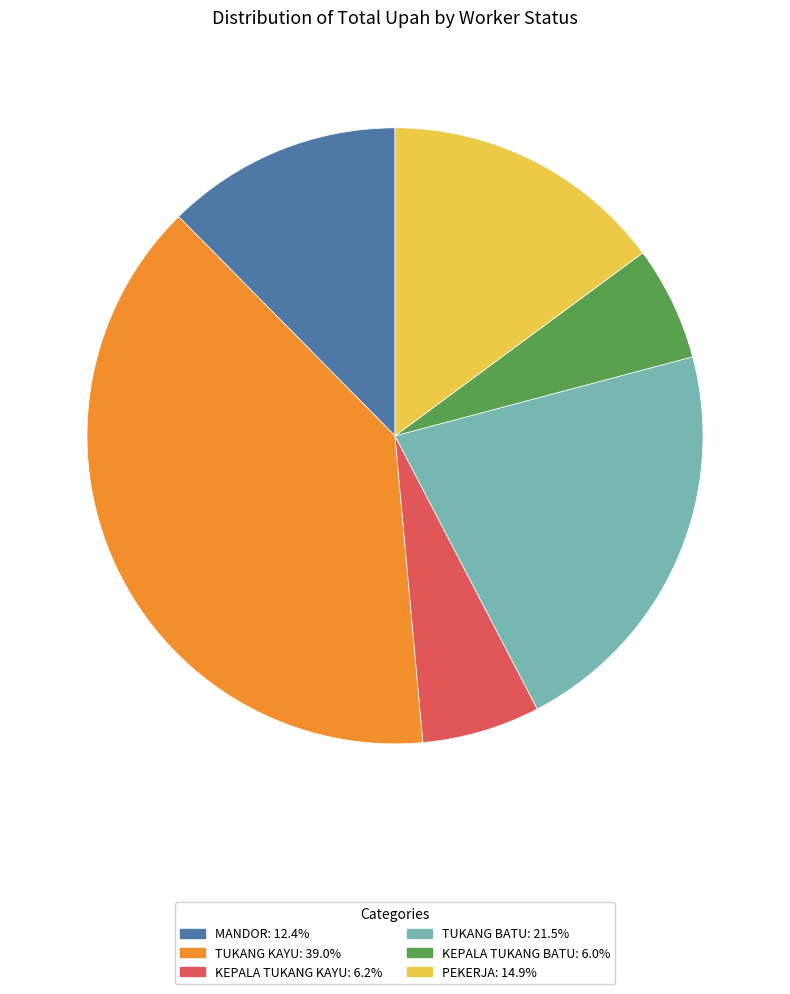

Is there a majority slice in this chart?

No